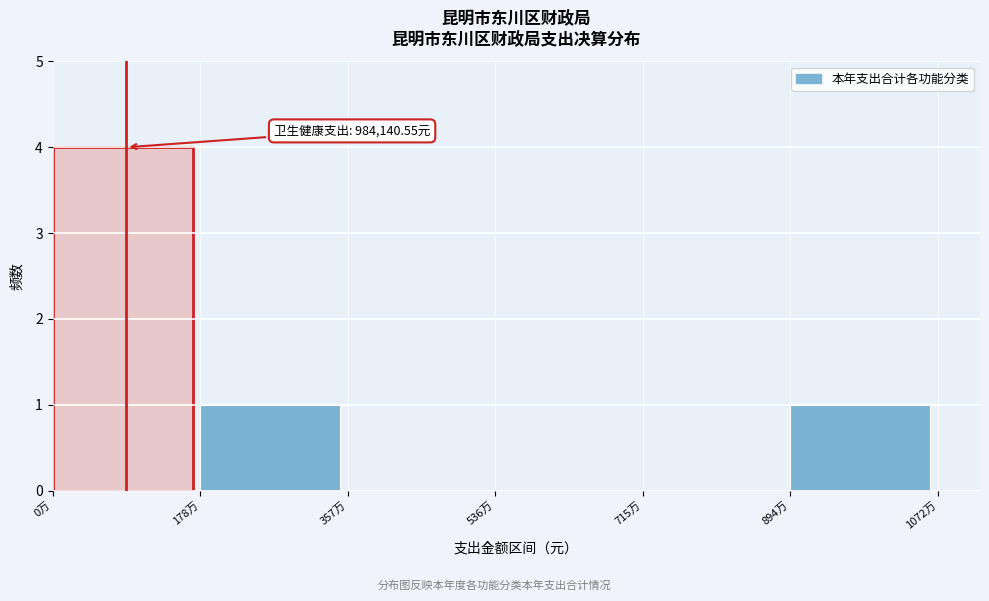

Reading right to left, what are all the values shown in this chart?

894万=1	715万=0	536万=0	357万=0	178万=1	0万=4